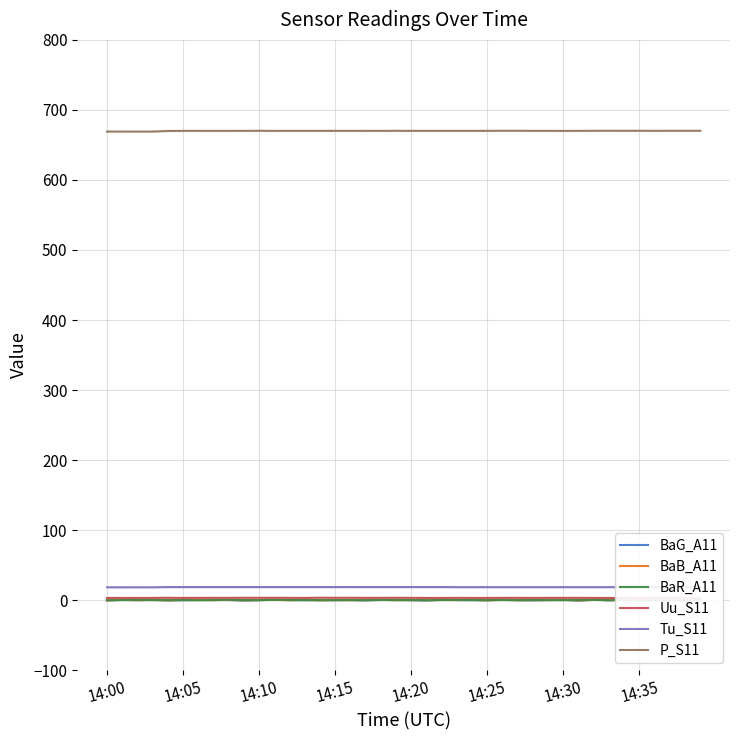

What is the total value across all series at 16?

692.6